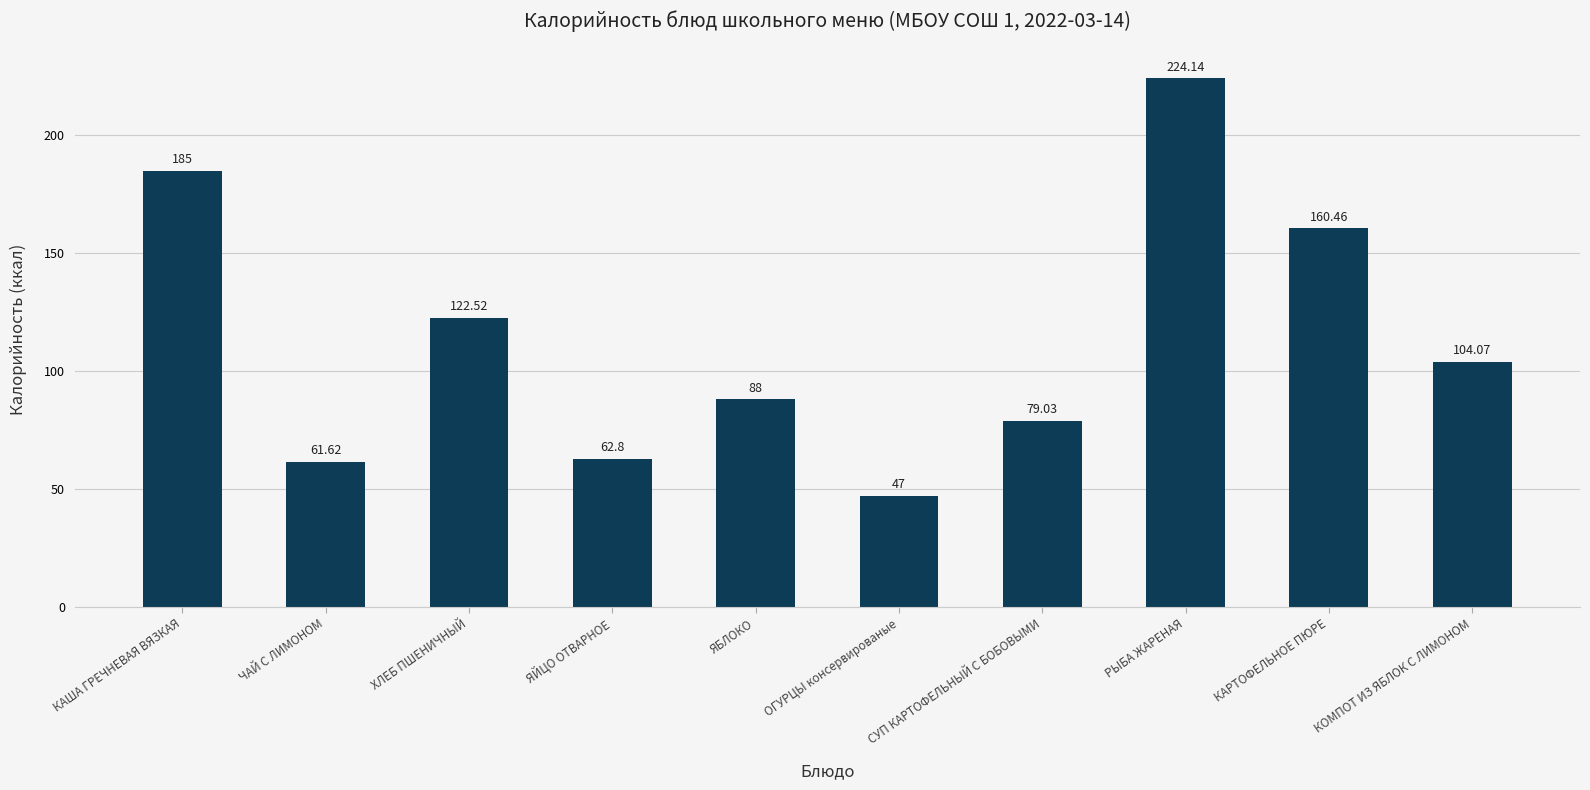

What is the difference between the values at КАША ГРЕЧНЕВАЯ ВЯЗКАЯ and РЫБА ЖАРЕНАЯ?

39.1